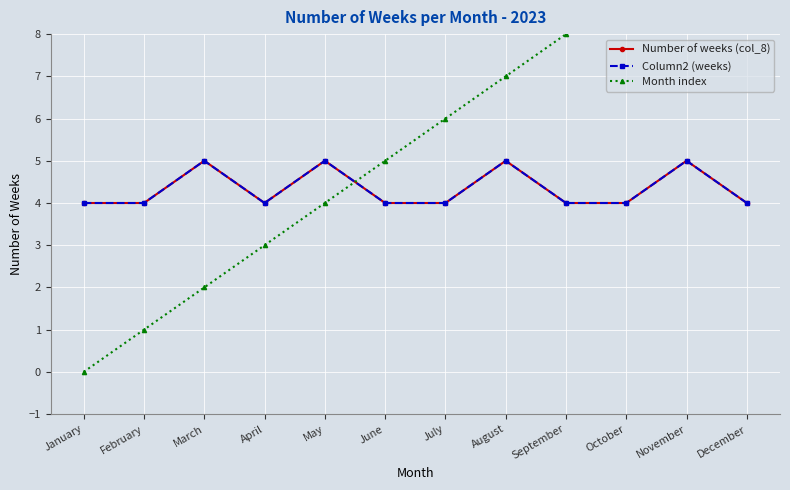

True or false: Number of weeks (col_8) and Column2 (weeks) intersect in this chart.

False